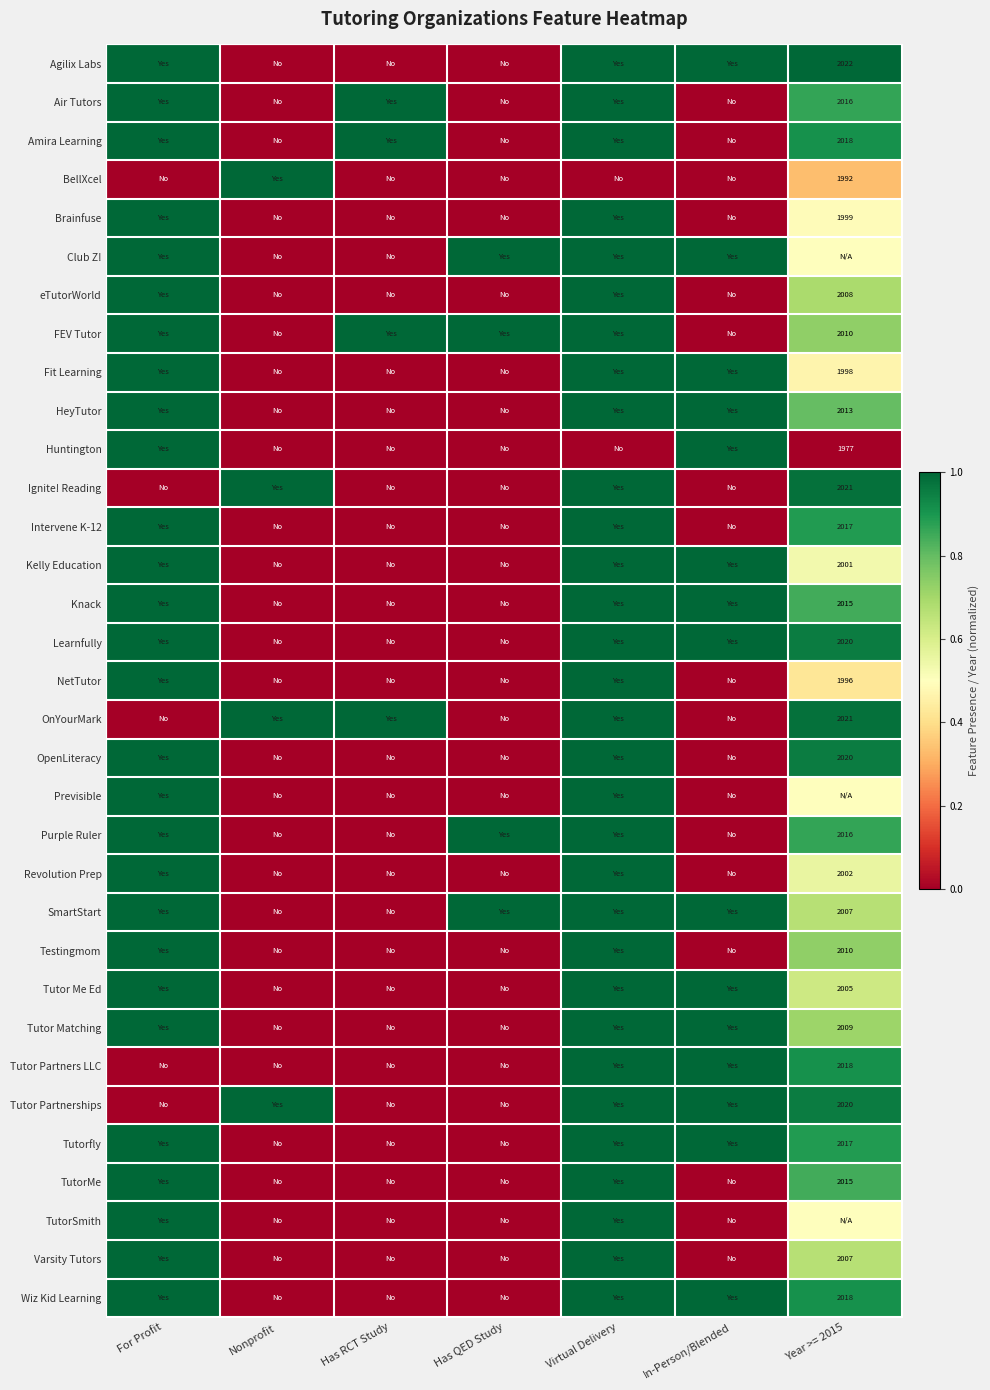

At how many categories does at least one series exceed 0?

7